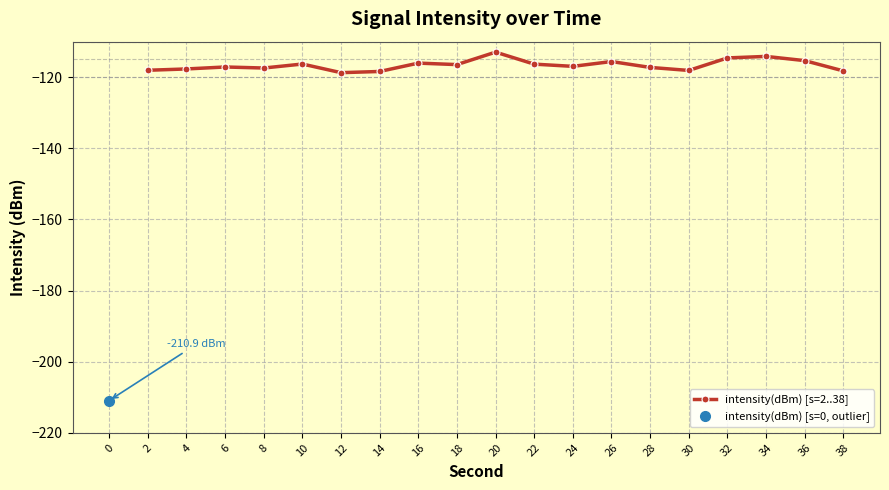

What is the difference between the second highest and second lowest values?

4.2